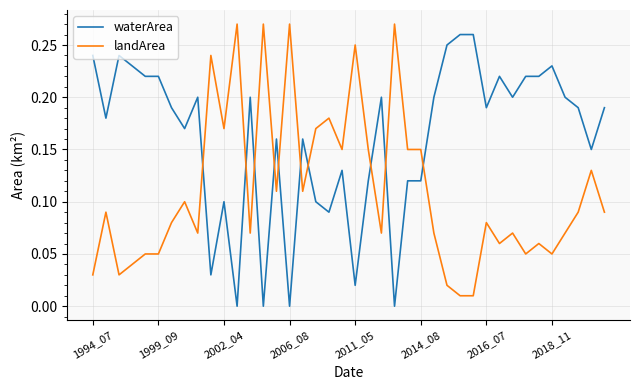

How many intersections are there between landArea and waterArea?

10